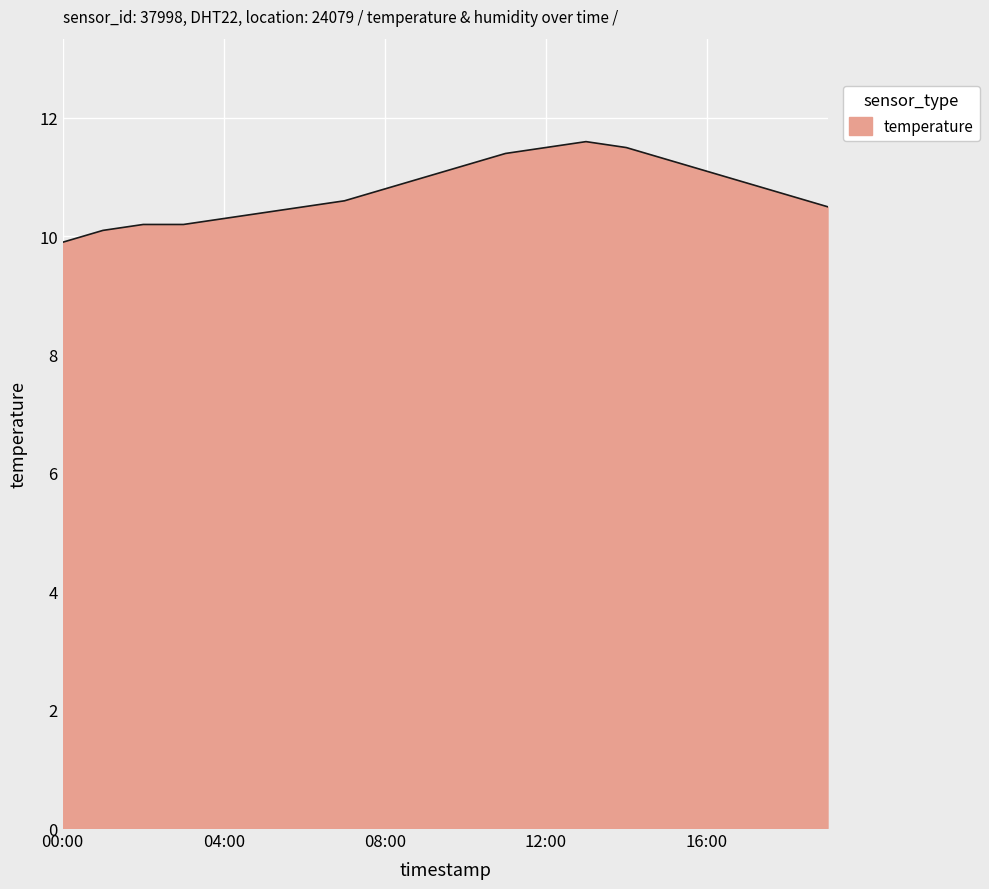

What is the difference between the maximum and minimum values?

1.7